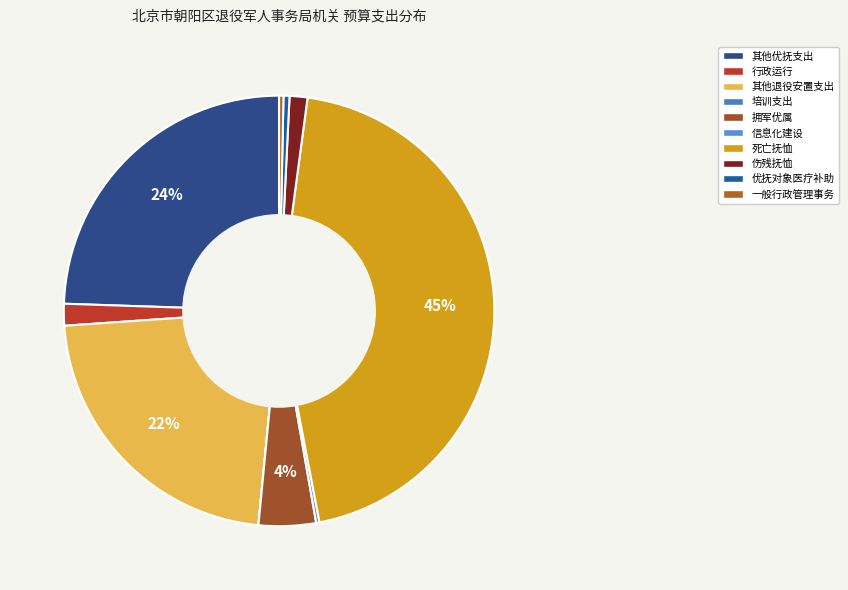

Combined, what portion of the pie is 培训支出 and 优抚对象医疗补助?

0.5%